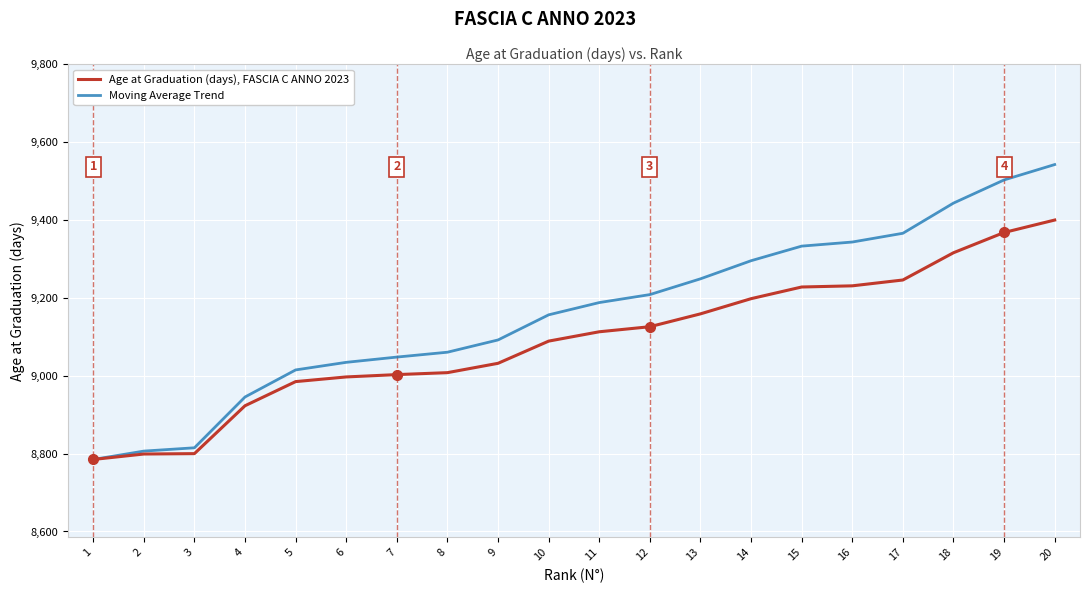

Rank the series at 19 from lowest to highest value.

Age at Graduation (days), FASCIA C ANNO 2023, Moving Average Trend